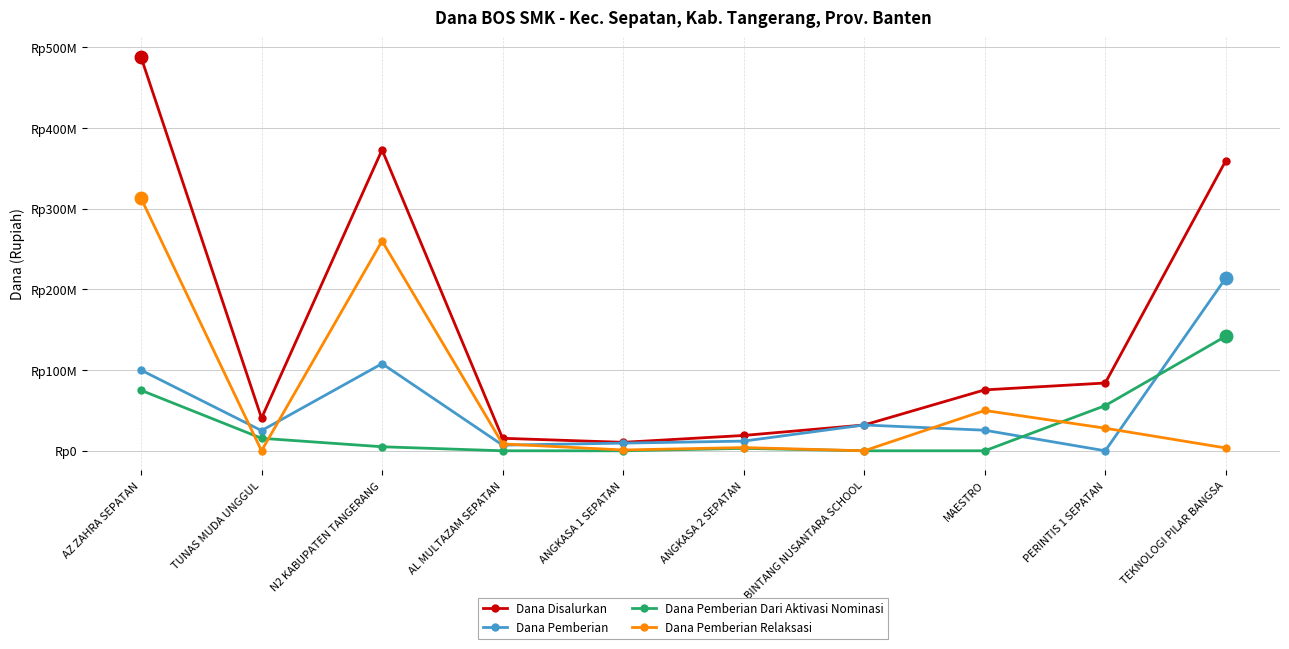

What is the spread (max minus min) of values at MAESTRO?

75500000